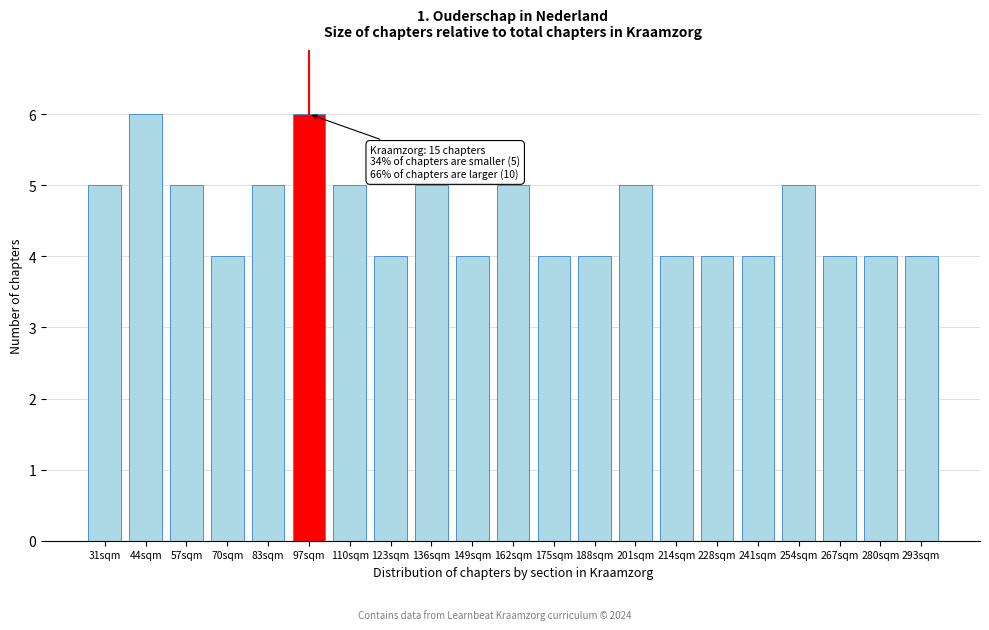

Reading left to right, extract all data points from this chart.

5	6	5	4	5	6	5	4	5	4	5	4	4	5	4	4	4	5	4	4	4